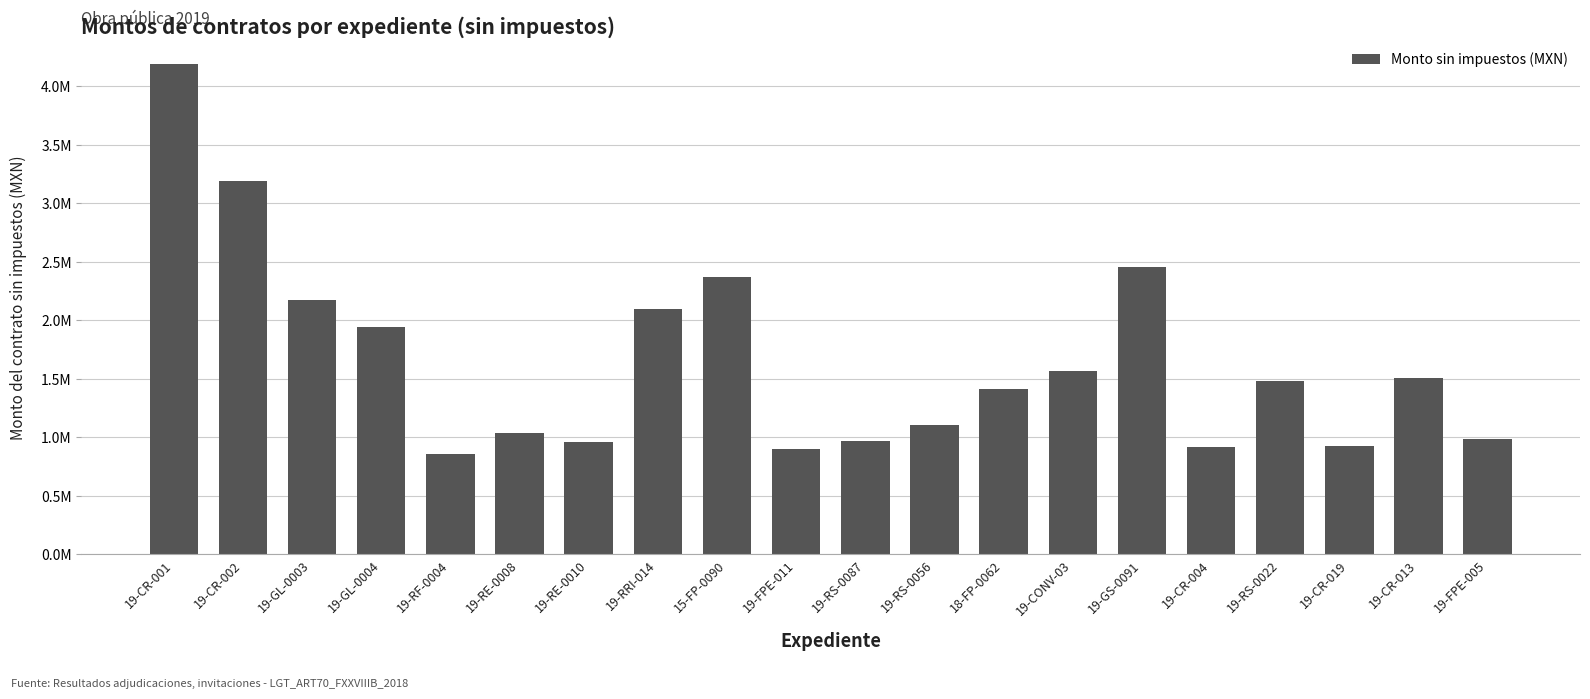

Which label corresponds to the smallest value in the chart?

19-RF-0004